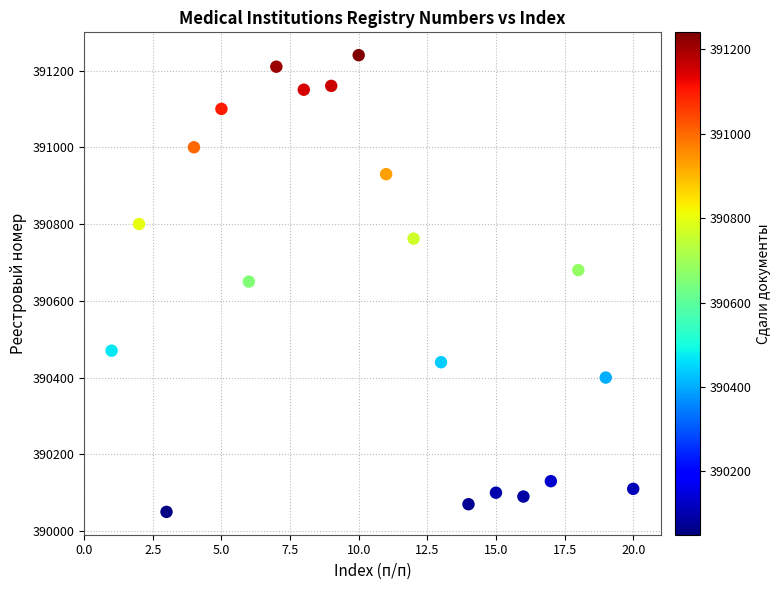

What is the range of Y values (max minus min)?

1190